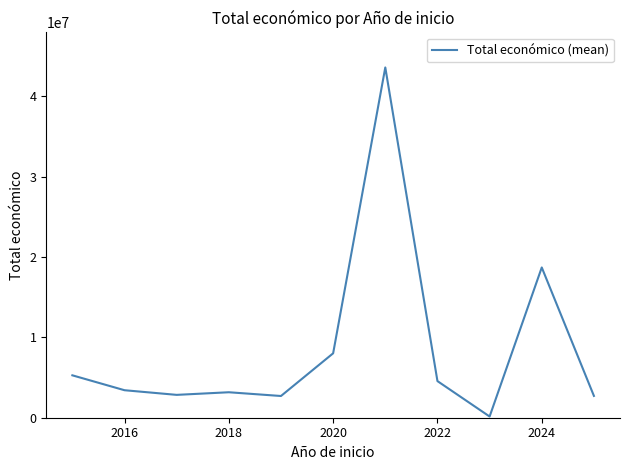

What is the maximum value shown in the chart?

43582414.3